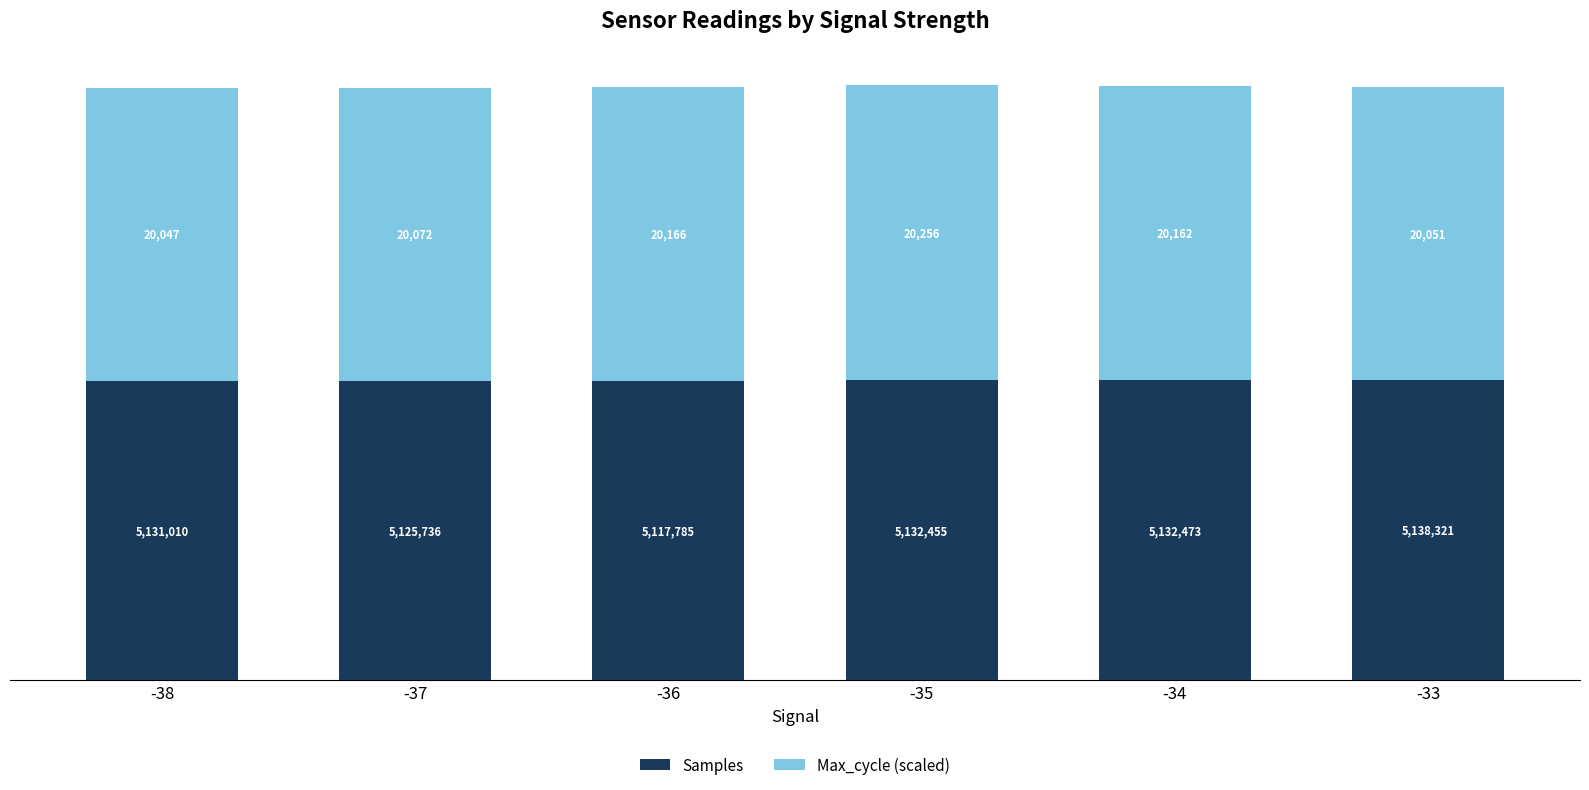

Are the bars grouped side by side (vs. stacked)?

No